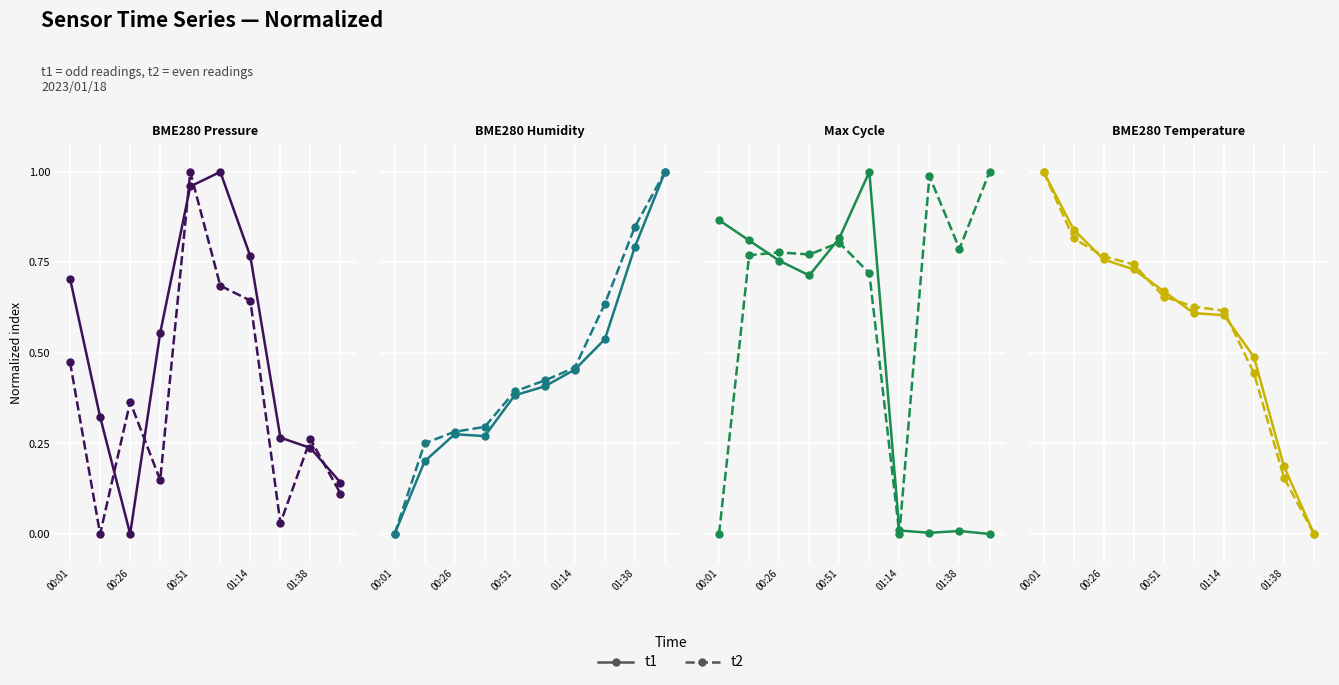

What are all the series names shown in the legend?

t1, t2